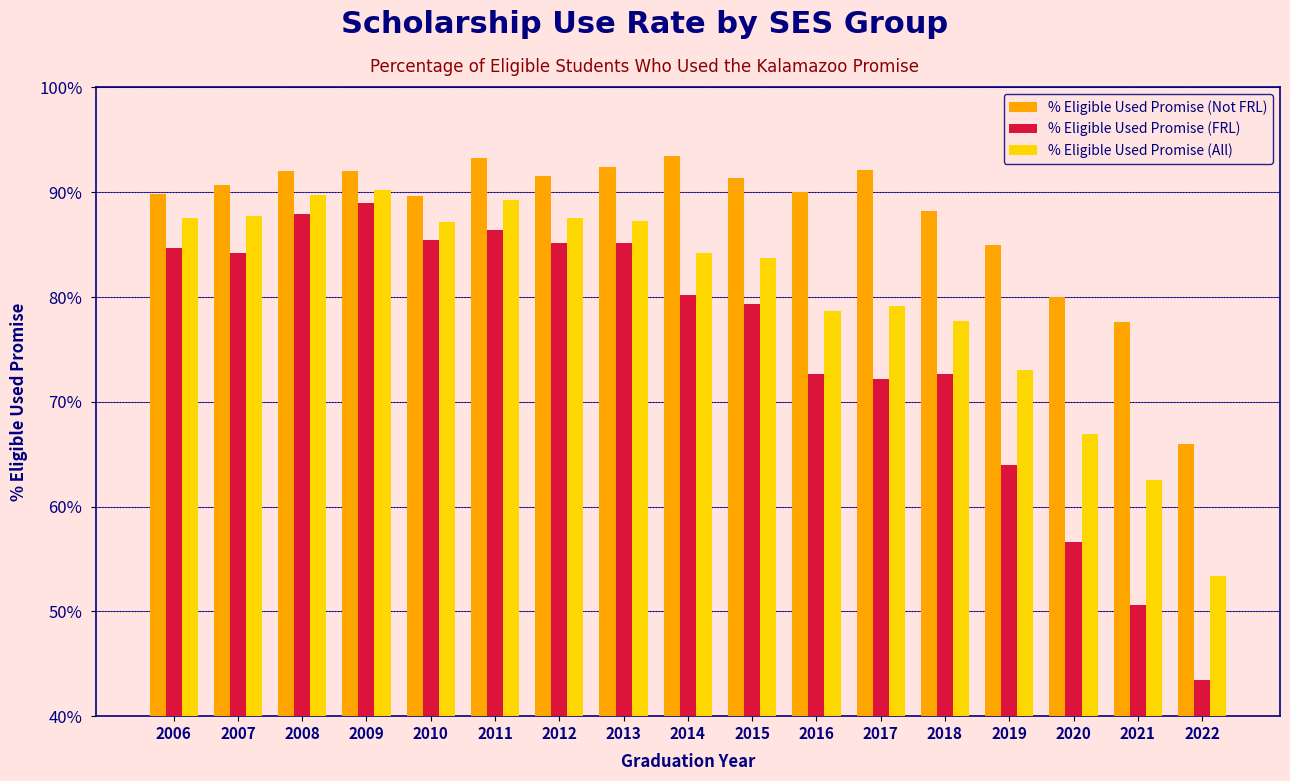

List the series in order of their overall mean, lowest first.

% Eligible Used Promise (FRL), % Eligible Used Promise (All), % Eligible Used Promise (Not FRL)